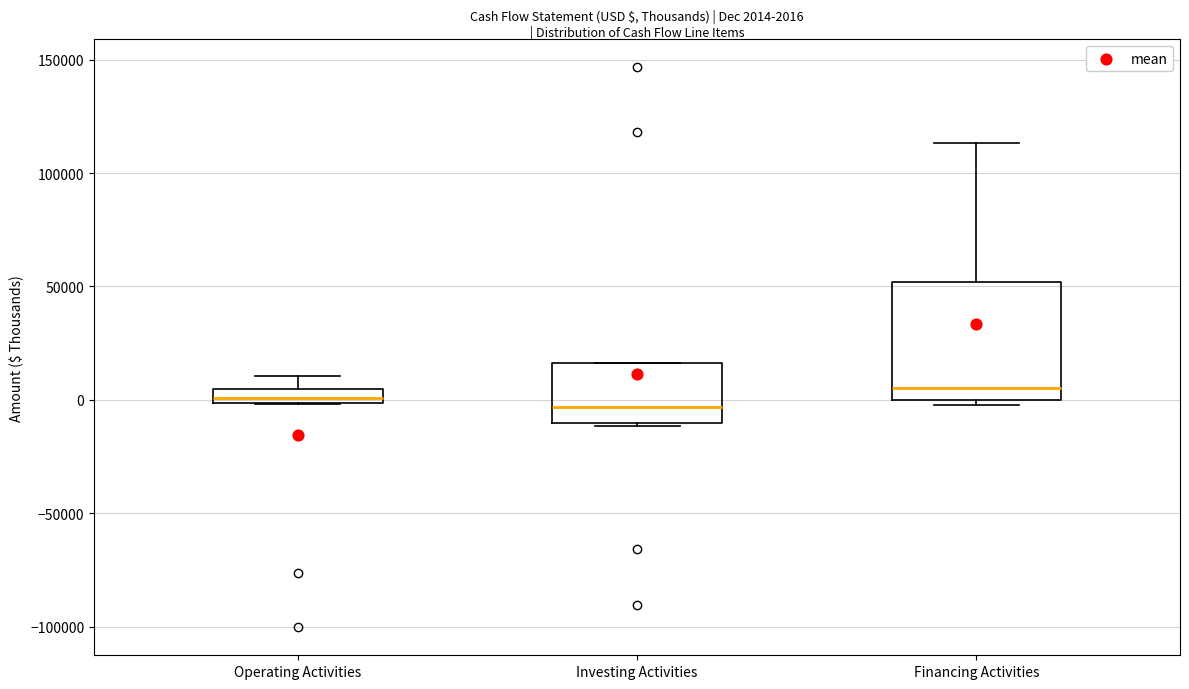

Comparing the boxes themselves (not the whiskers), which one is the tallest?

Financing Activities